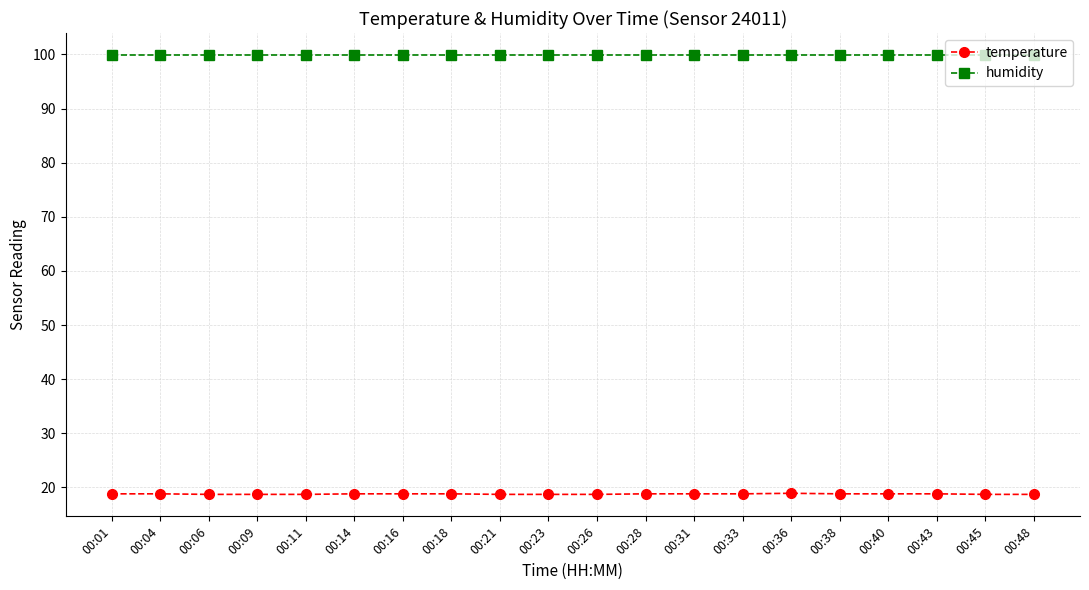

What is the smallest value displayed?

18.7